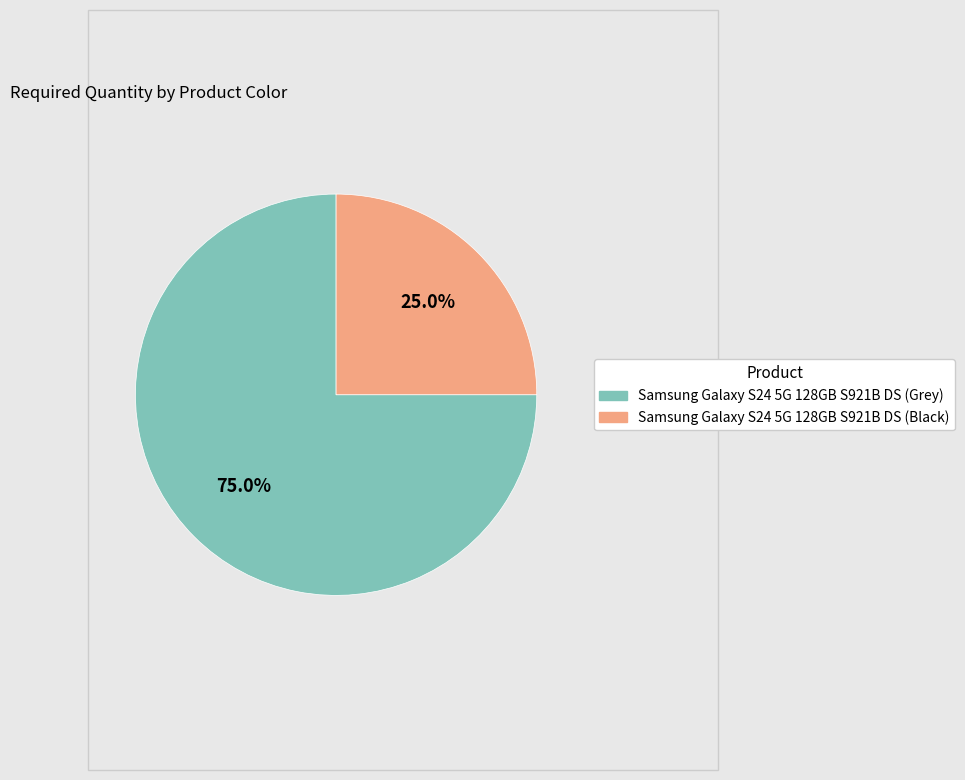

To the nearest percent, what is the average slice percentage?

50%